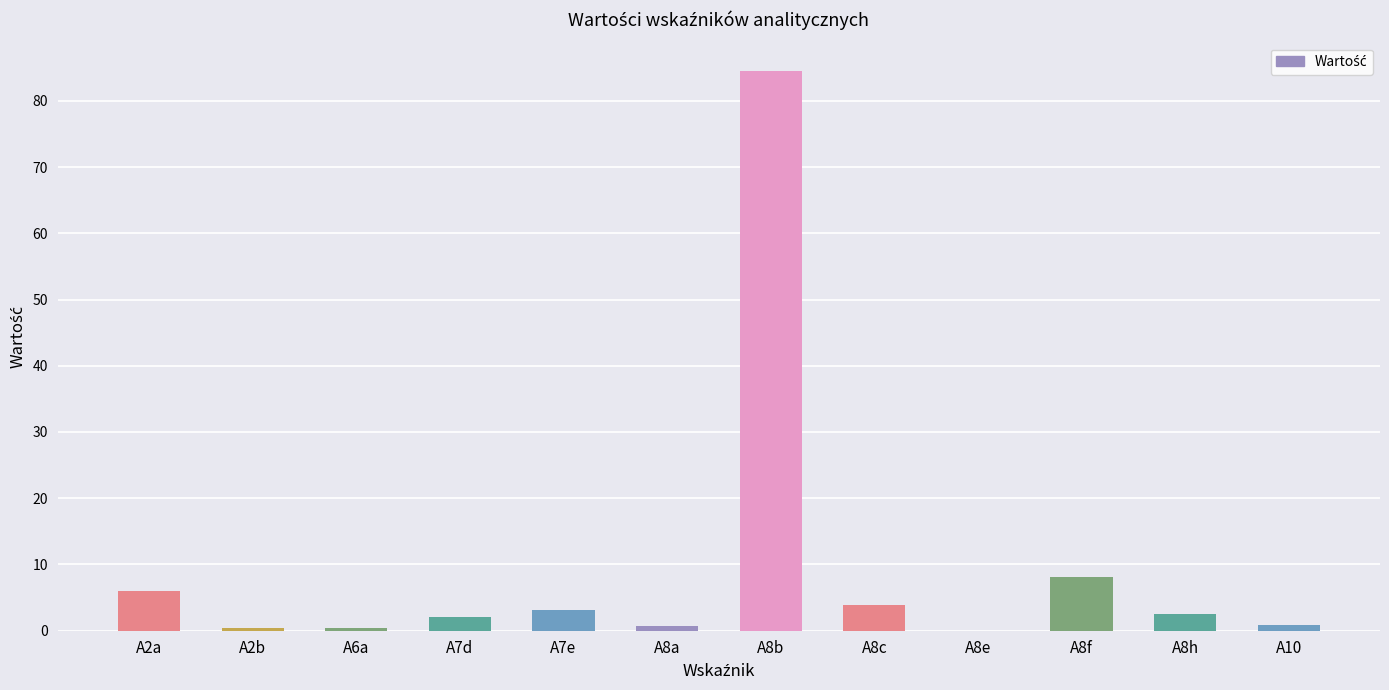

What is the greatest value displayed?

84.6